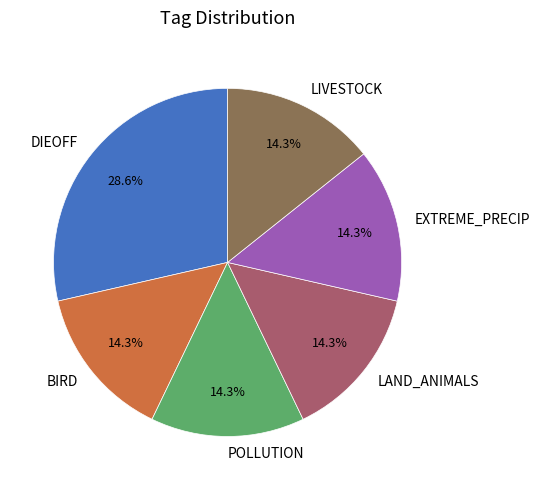

Is LAND_ANIMALS the majority of the pie?

No